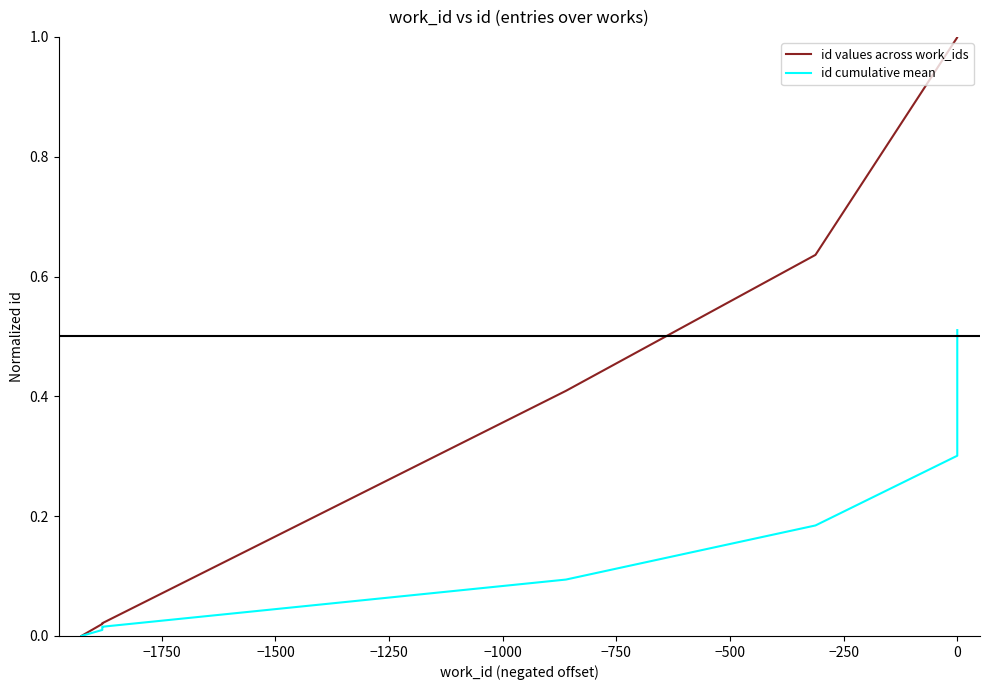

What is the label of the 9th point from the right?

−1750